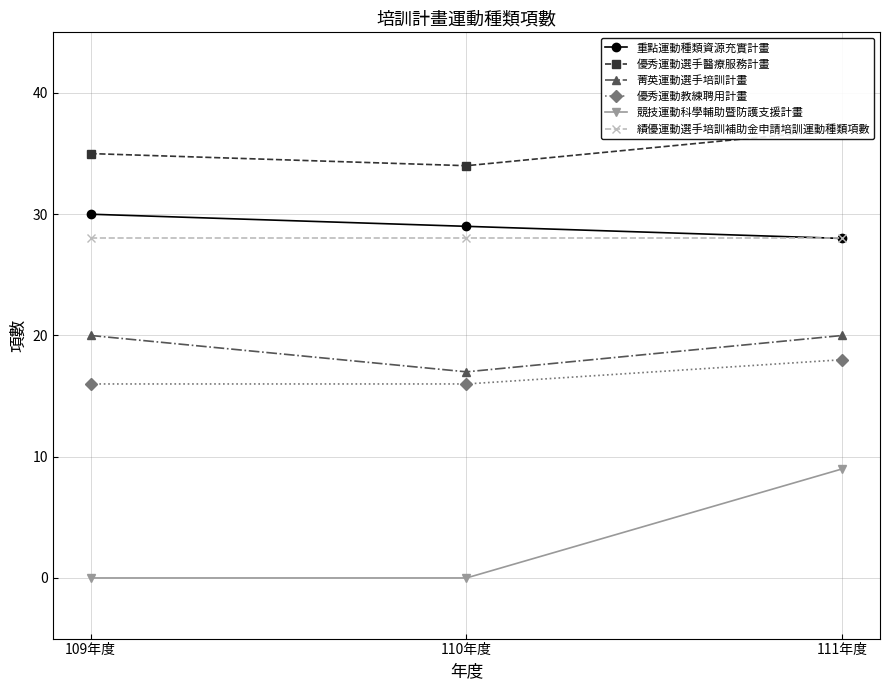

At which category is the sum across all series the highest?

111年度